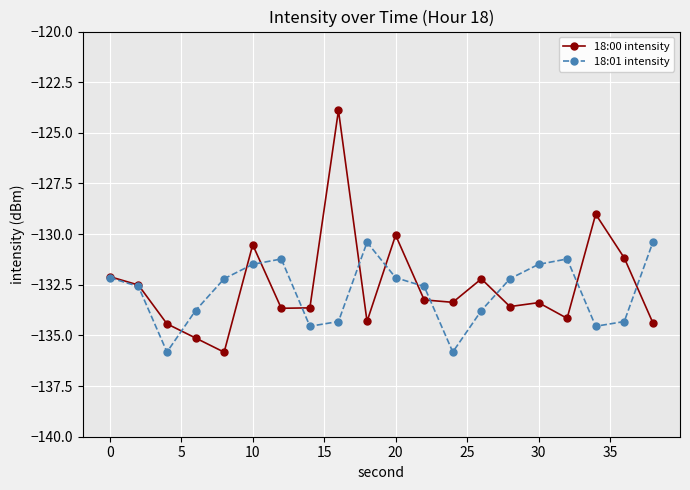

After their last crossing, which series has the higher values: 18:01 intensity or 18:00 intensity?

18:01 intensity